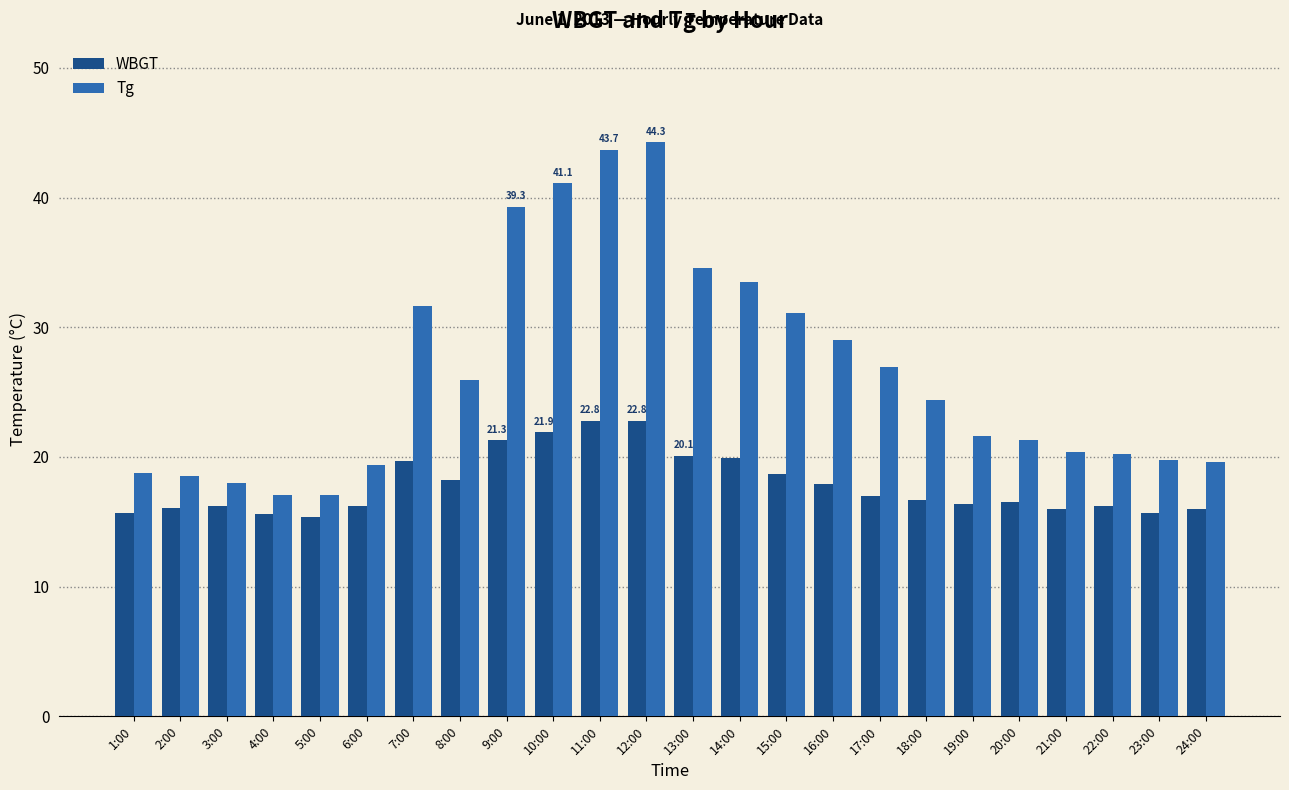

Which series has the largest total across all categories?

Tg